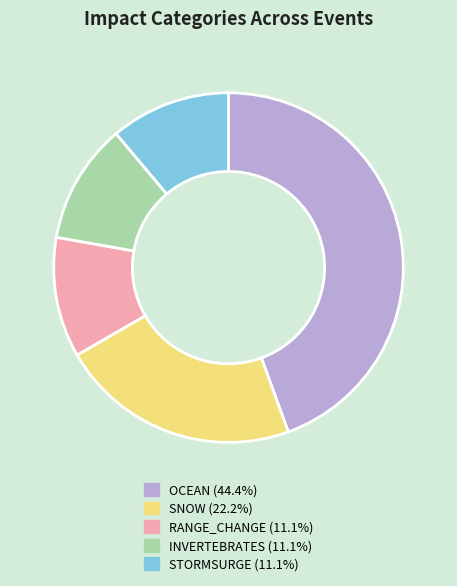

Is the sum of INVERTEBRATES and OCEAN greater than half?

Yes